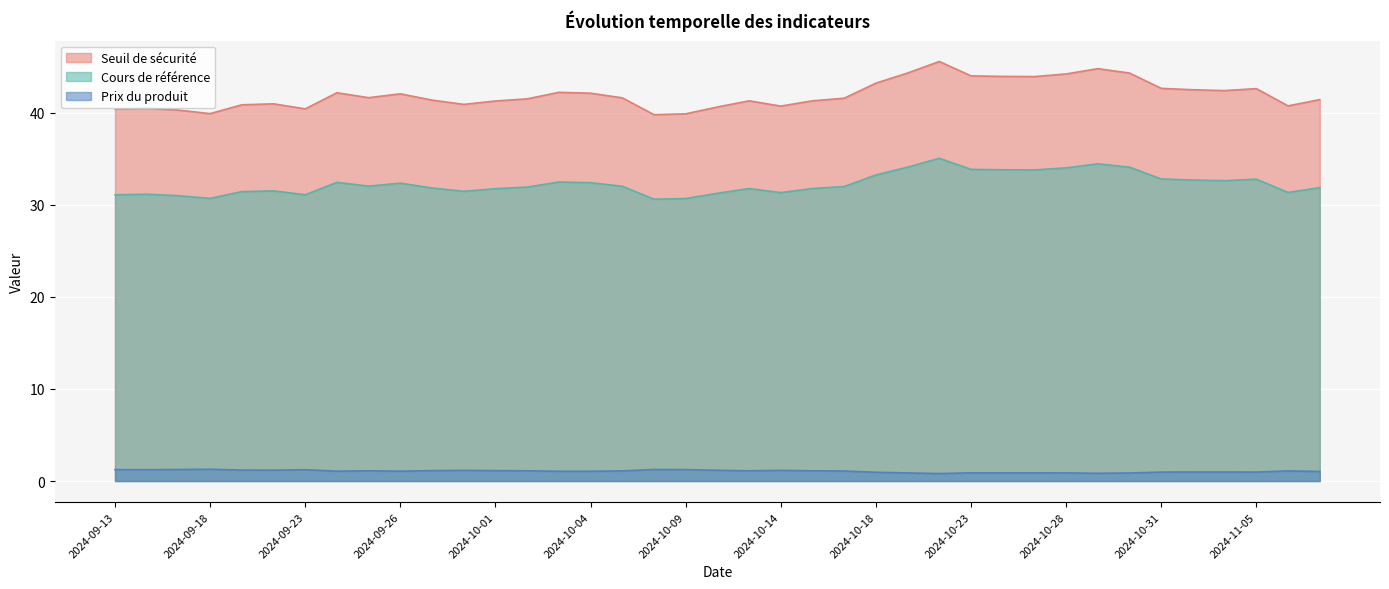

Does the chart display data point markers on the line(s)?

No